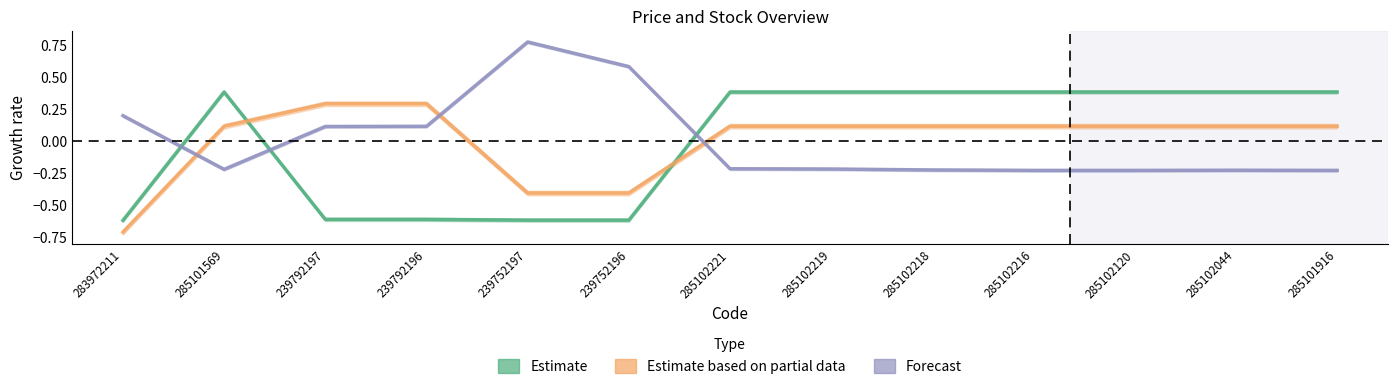

Where is Estimate nearest to the value 0?

285101569